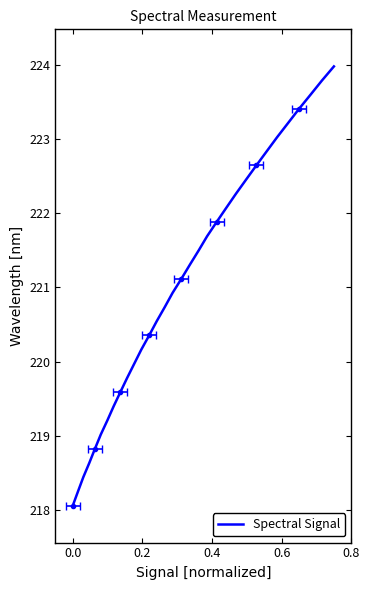

True or false: there are more than 0 points higher than both neighbors.

False